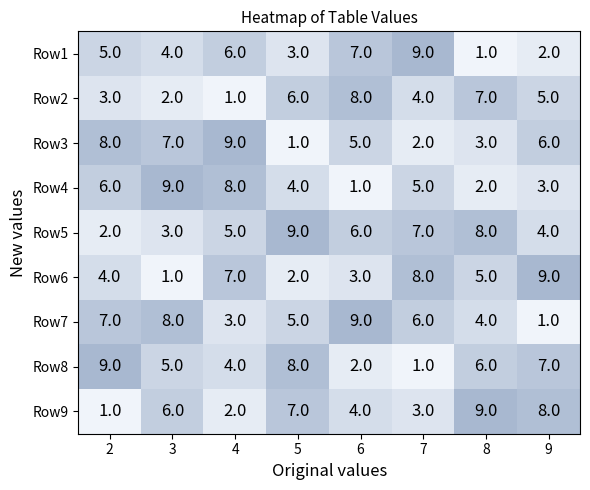

List the labels in order of Row9 value, smallest first.

2, 4, 7, 6, 3, 5, 9, 8